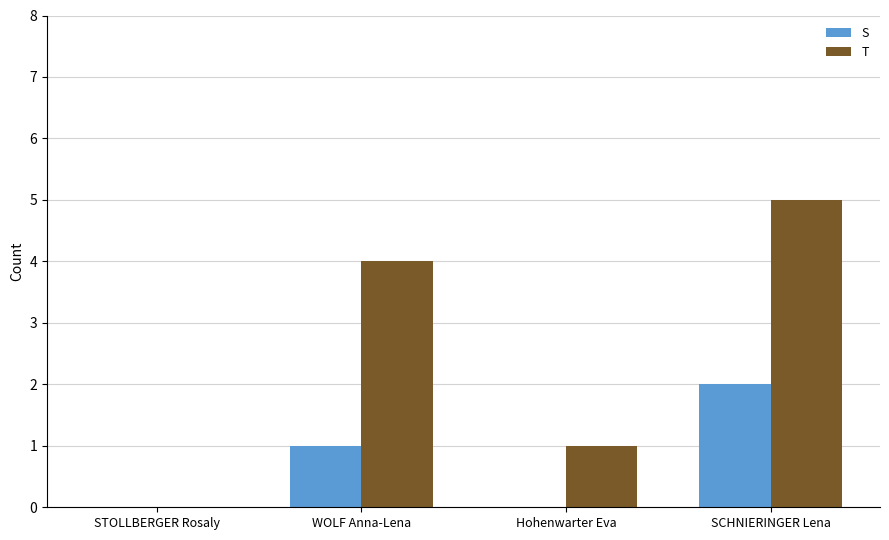

Which series changed the most between STOLLBERGER Rosaly and WOLF Anna-Lena?

T